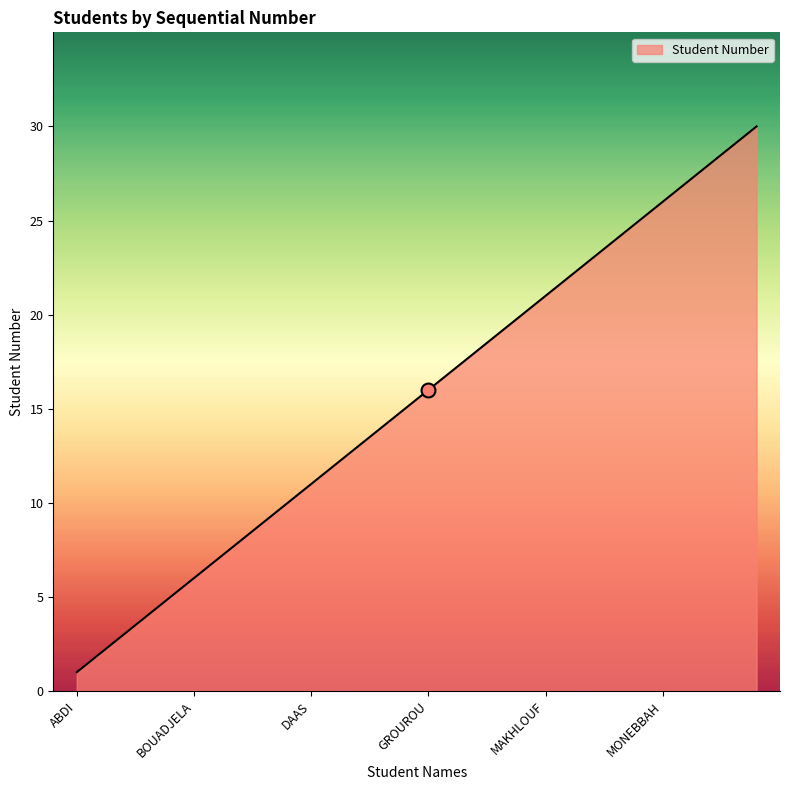

What is the difference between the maximum and minimum values?

29